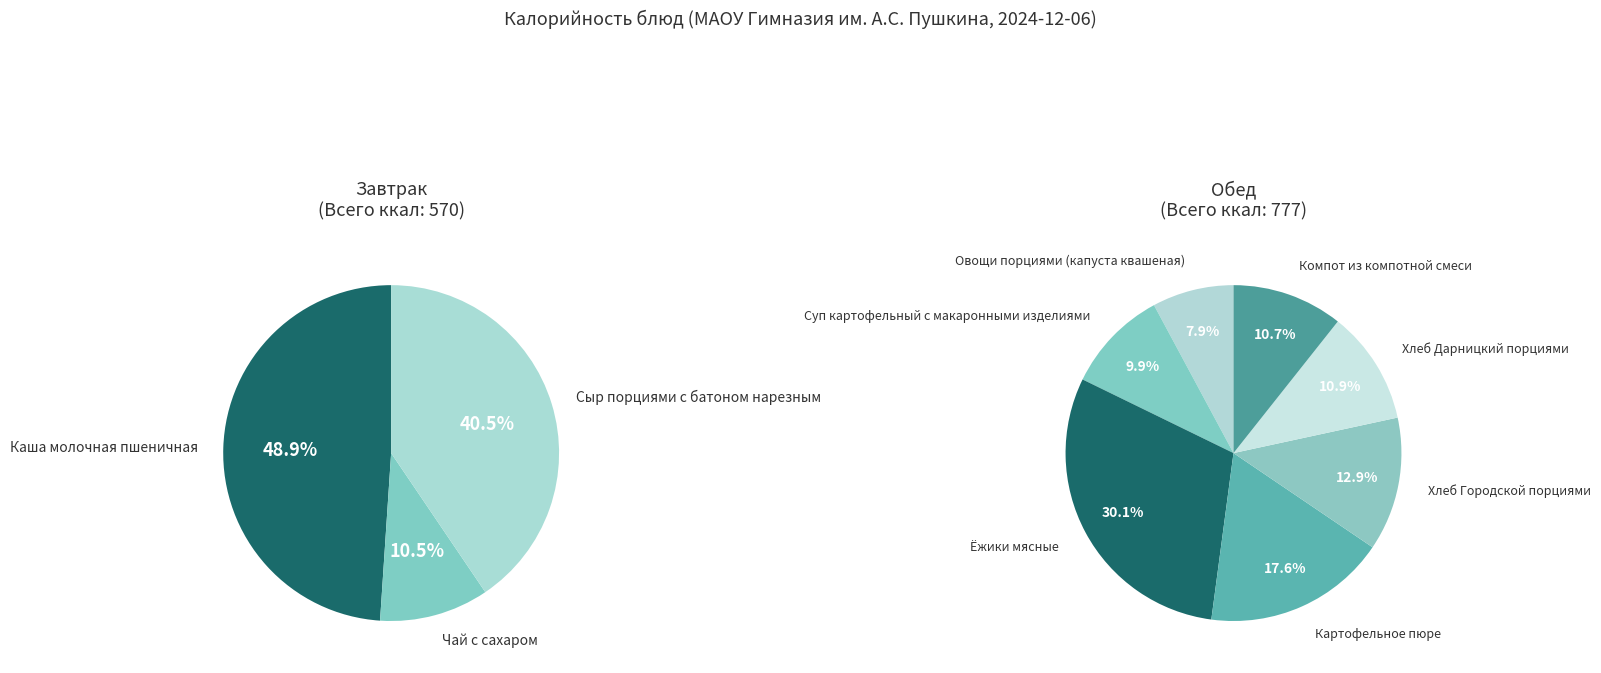

Count the number of slices in the pie.

10